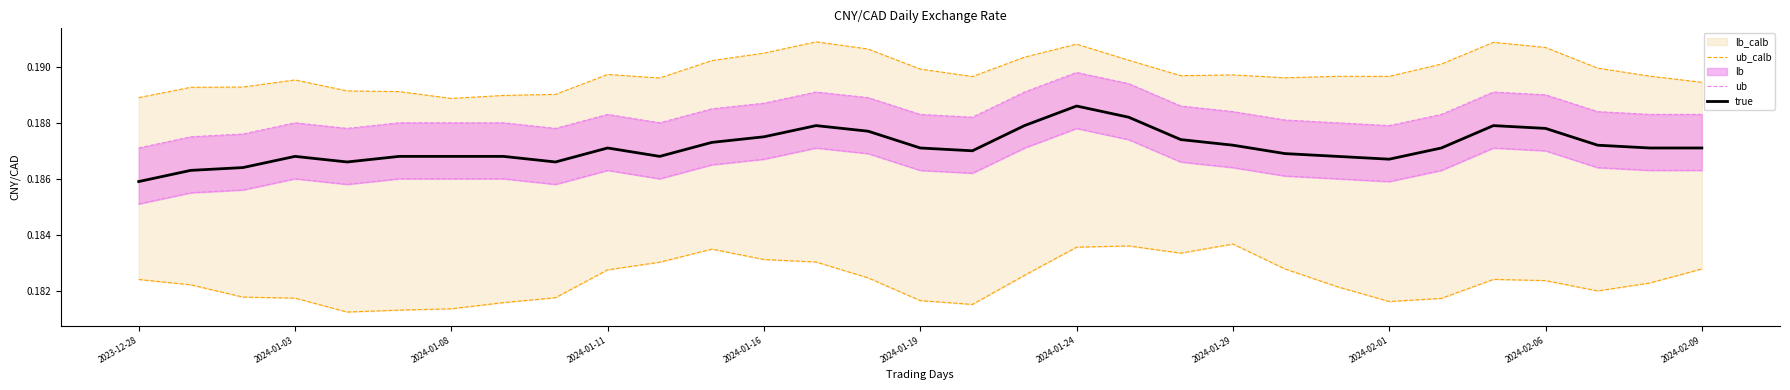

Count the ub values in the range 0 to 1.

31